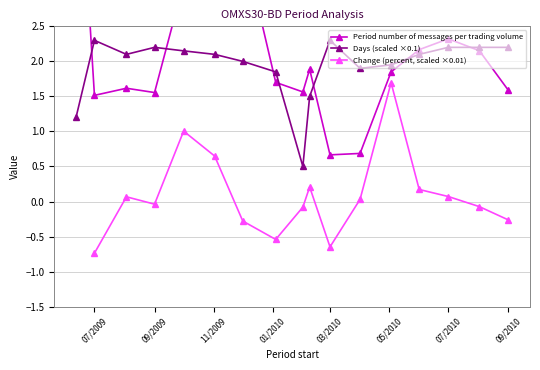

Where is the first local minimum for Days?

2009-08-03